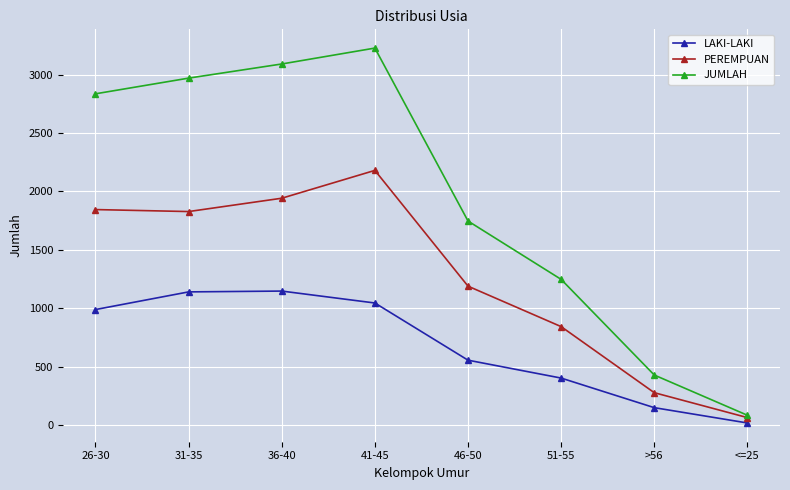

Which series has the largest total across all categories?

JUMLAH